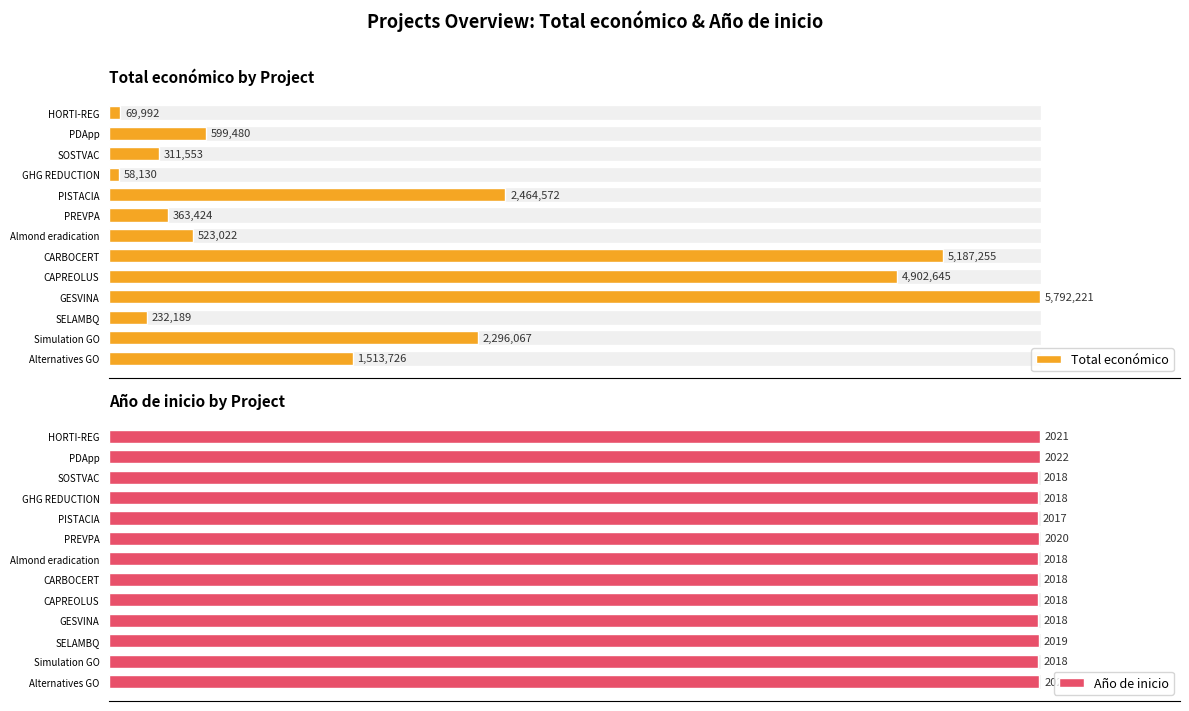

How many bars are there in total?

26